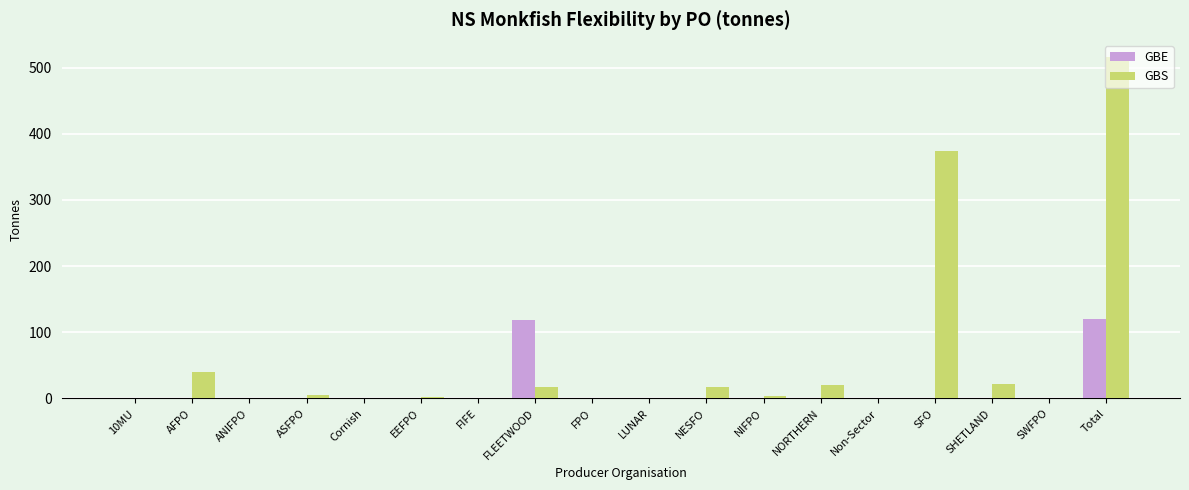

Which series has the largest total across all categories?

GBS